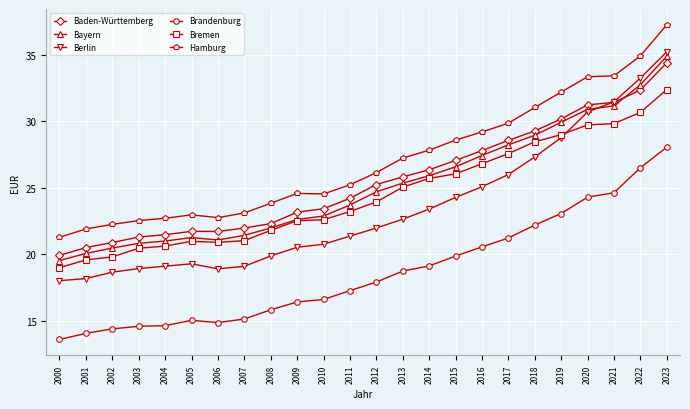

The Bayern series shows 21.1 at 2006. True or false?

True